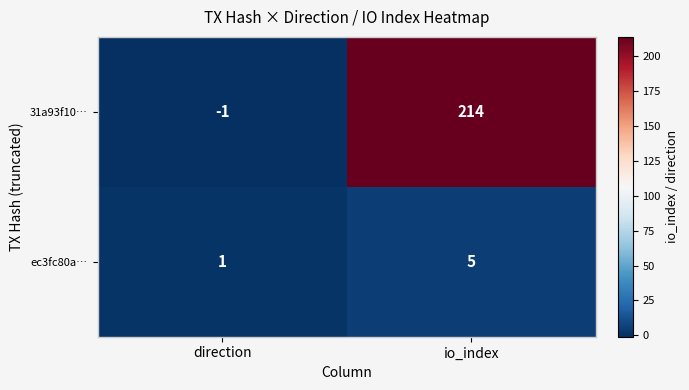

Which series changed the most between direction and io_index?

31a93f10…